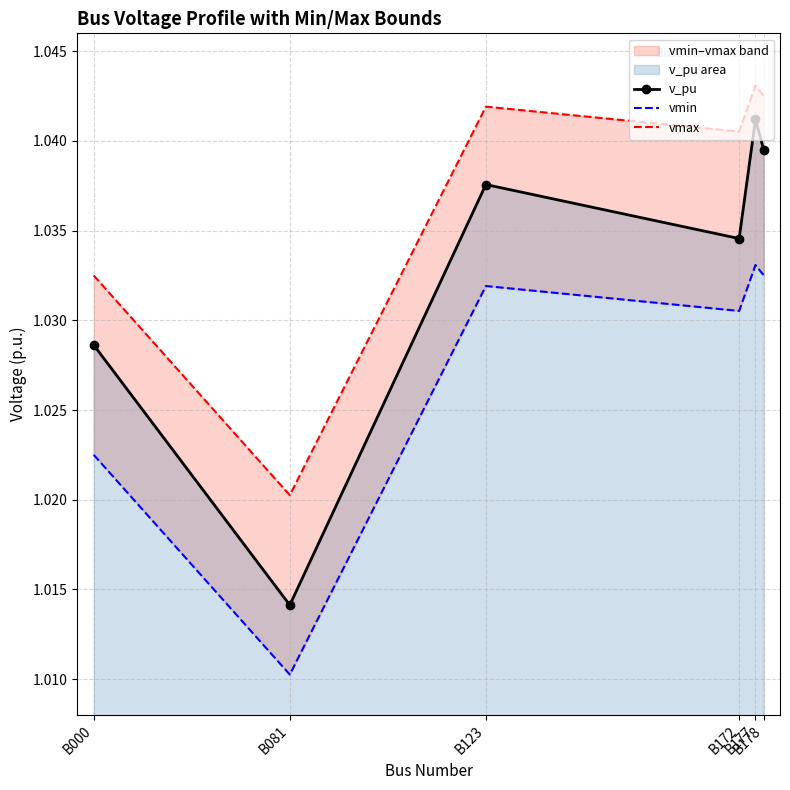

Rank the categories by vmax value from lowest to highest.

B081, B000, B172, B123, B178, B177